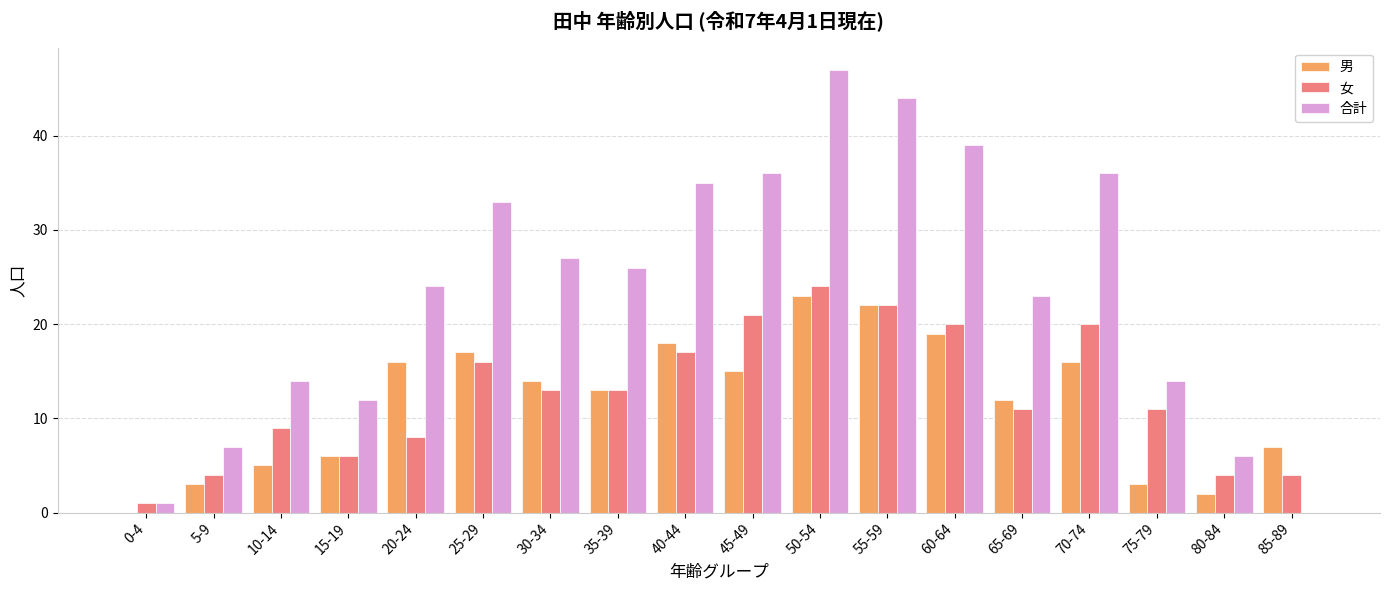

How many distinct data groups are displayed?

3